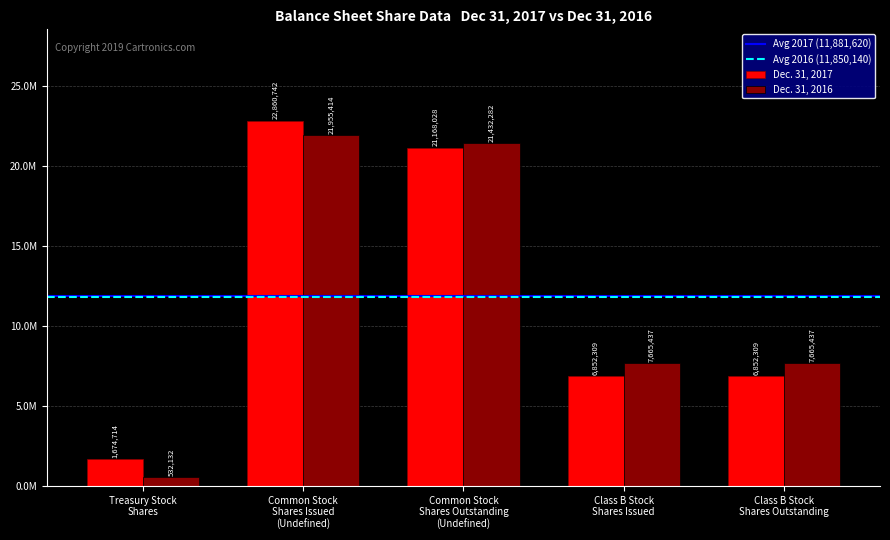

Does the chart contain stacked bars?

No